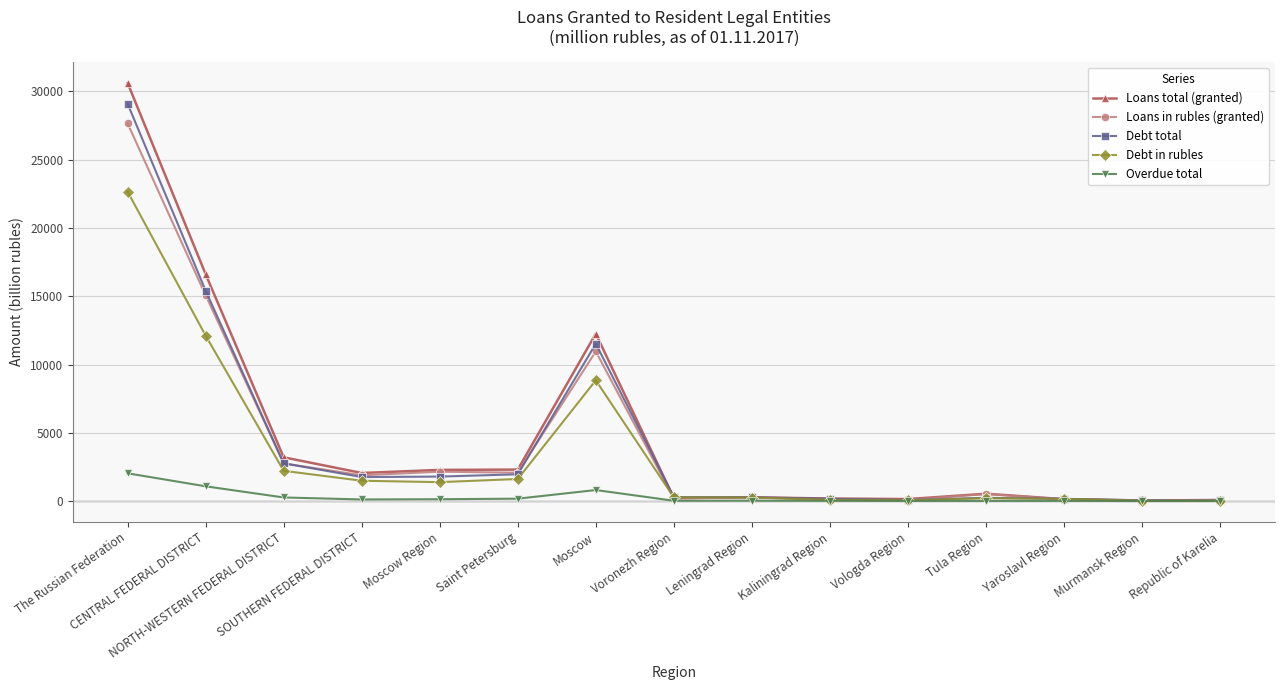

Which series has the largest range (max minus min)?

Loans total (granted)